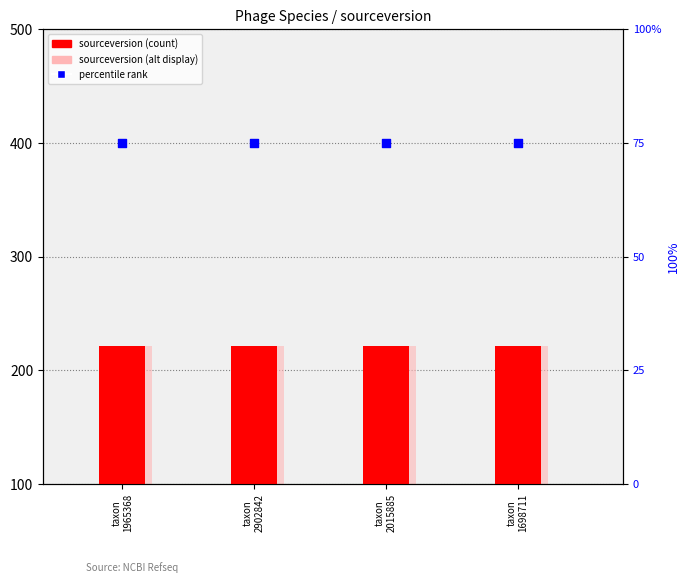

Which series has the largest Y range (max minus min)?

sourceversion